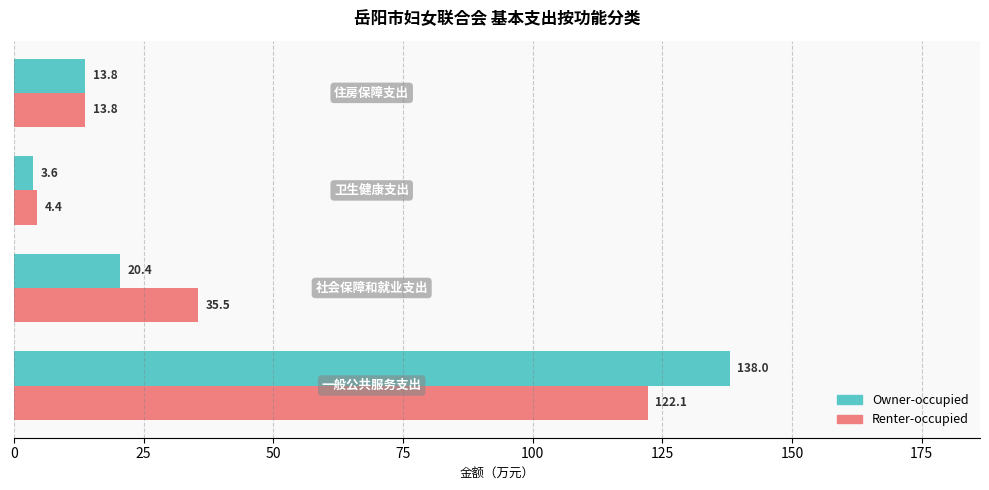

Rank the series by their maximum value, from highest to lowest.

Owner-occupied, Renter-occupied